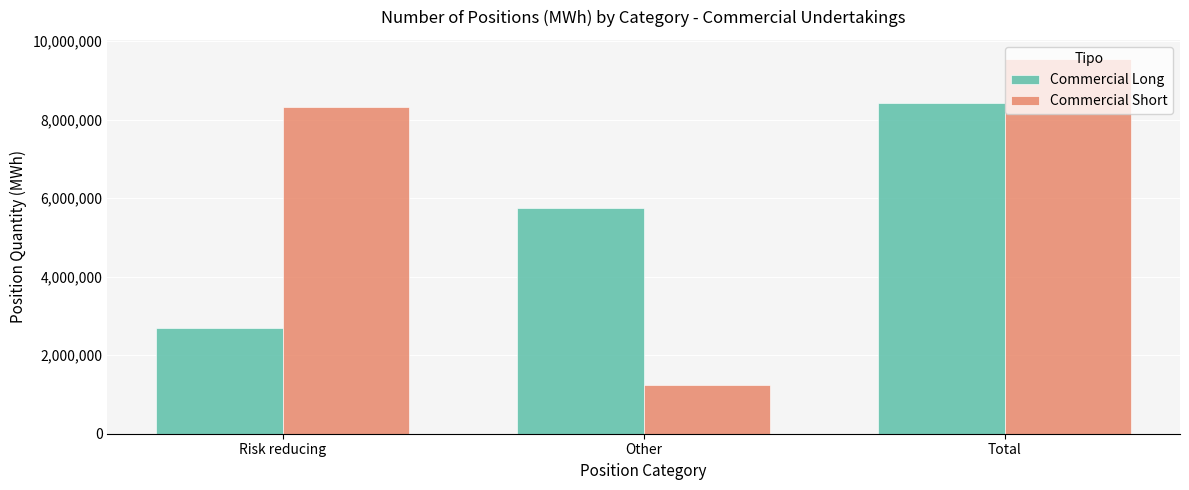

Reading right to left, transcribe all the data shown in this chart.

Commercial Long: 8434993	5751667	2683326
Commercial Short: 9553498	1228951	8324547